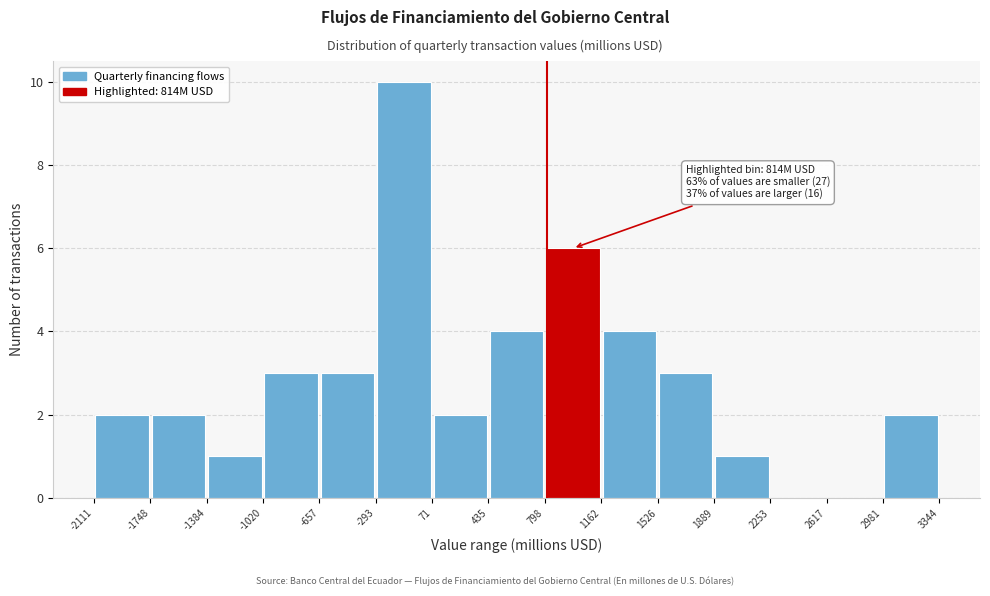

Which range on the x-axis has the tallest bar?

-293 to 71